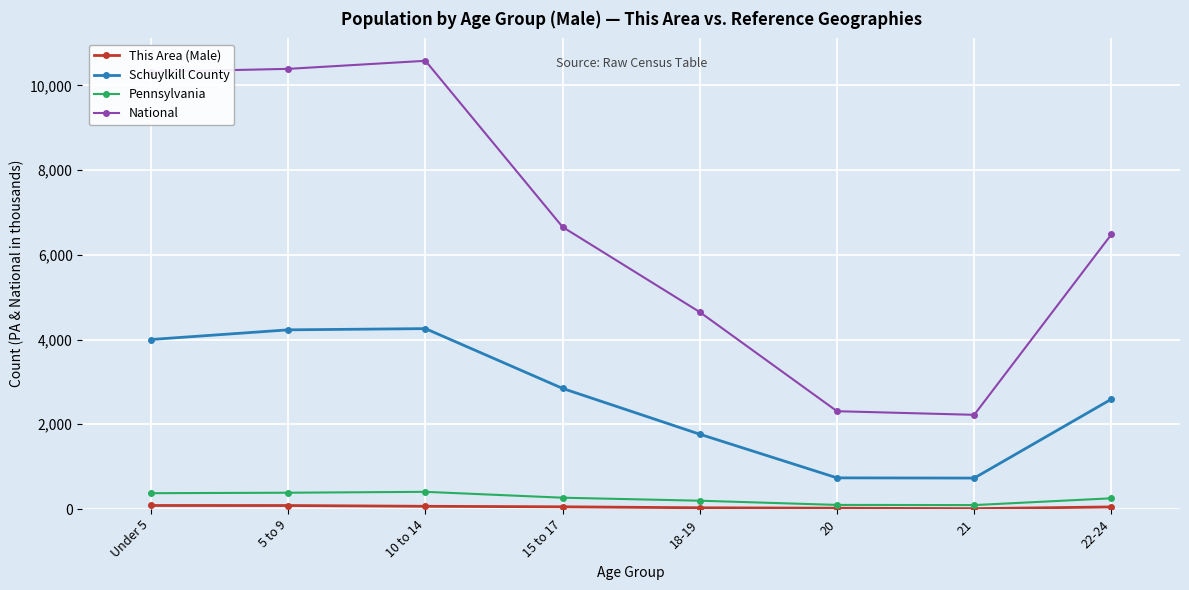

What is the spread (max minus min) of values at 10 to 14?

10515.9